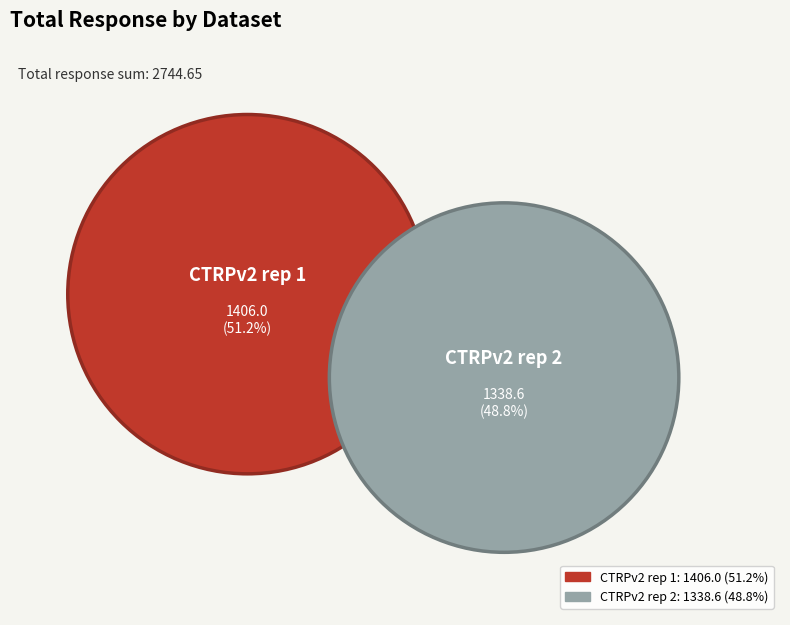

The 28 slice represents 10% of the pie. True or false?

False